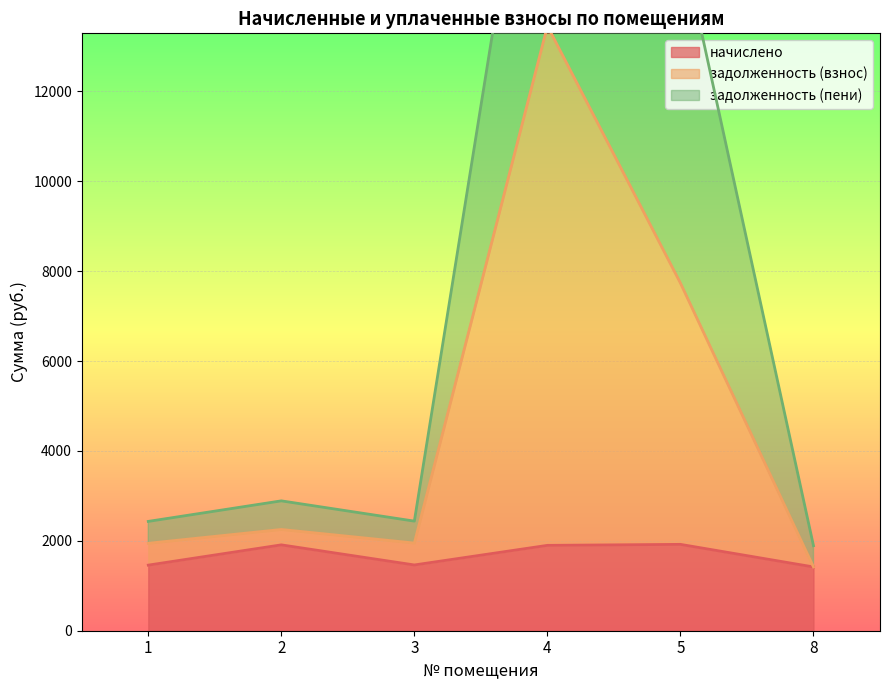

Which series has the widest spread of values?

задолженность (взнос)